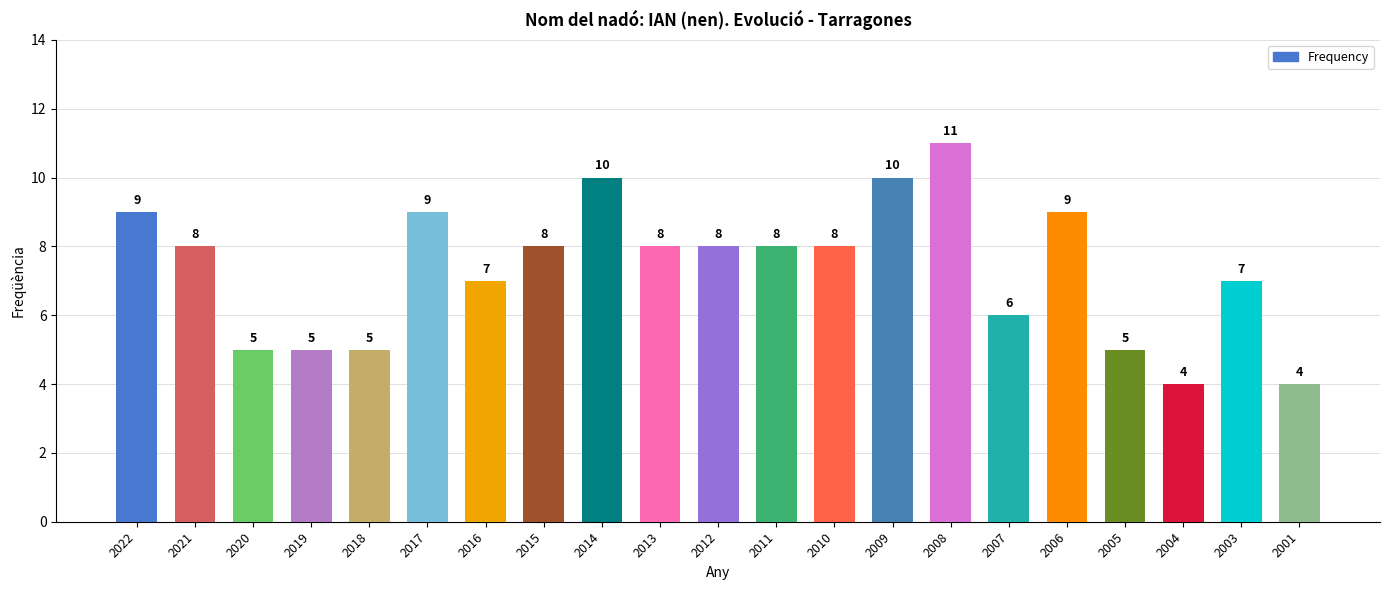

Which has a higher value, 2022 or 2005?

2022